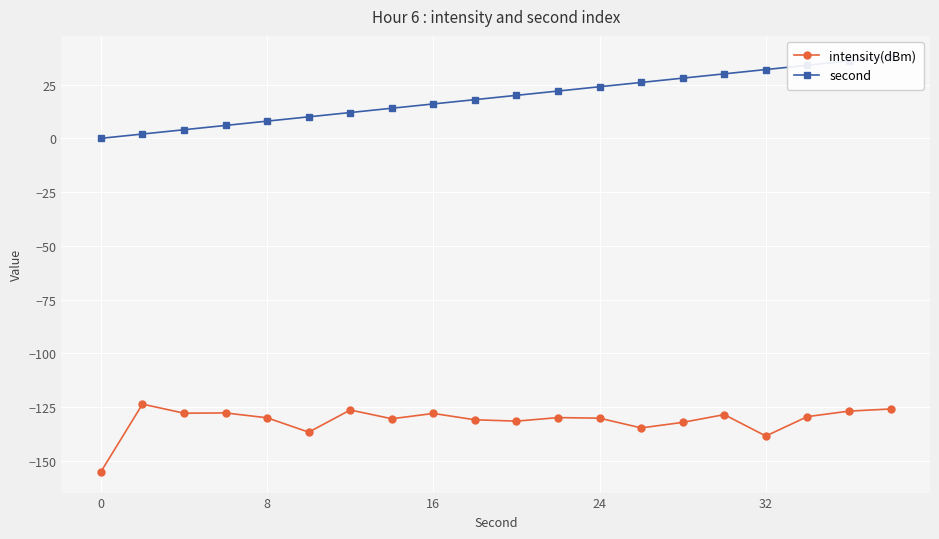

Reading left to right, extract all data points from this chart.

intensity(dBm): -155.1	-123.6	-127.9	-127.8	-130.0	-136.7	-126.4	-130.5	-128.0	-130.9	-131.6	-129.9	-130.2	-134.7	-132.1	-128.5	-138.5	-129.5	-126.9	-125.9
second: 0.0	2.0	4.0	6.0	8.0	10.0	12.0	14.0	16.0	18.0	20.0	22.0	24.0	26.0	28.0	30.0	32.0	34.0	36.0	38.0